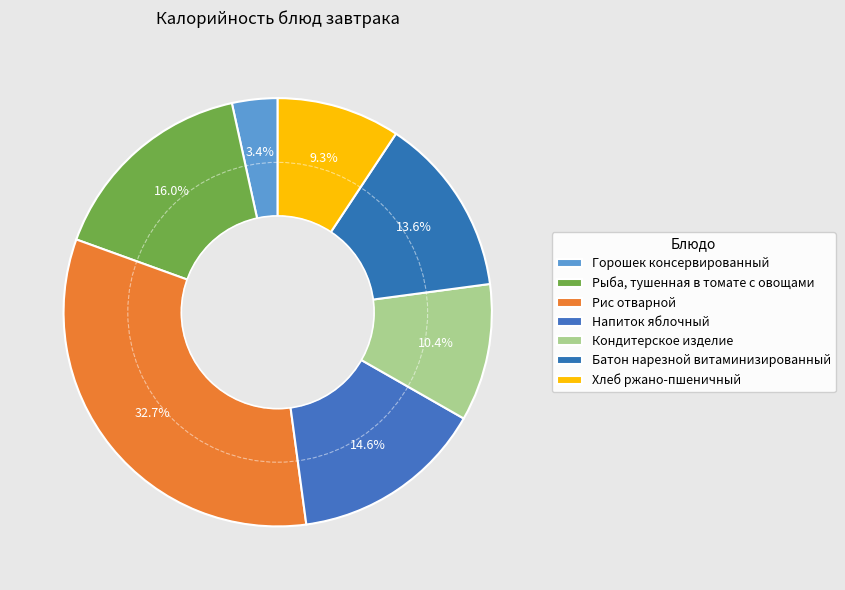

How many segments does this pie chart have?

7